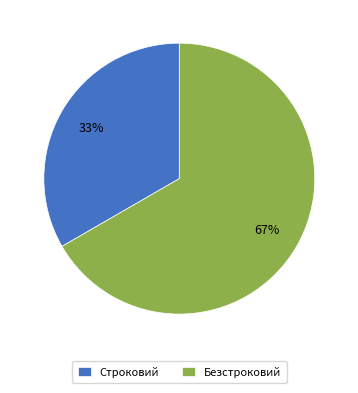

Count the number of slices in the pie.

2